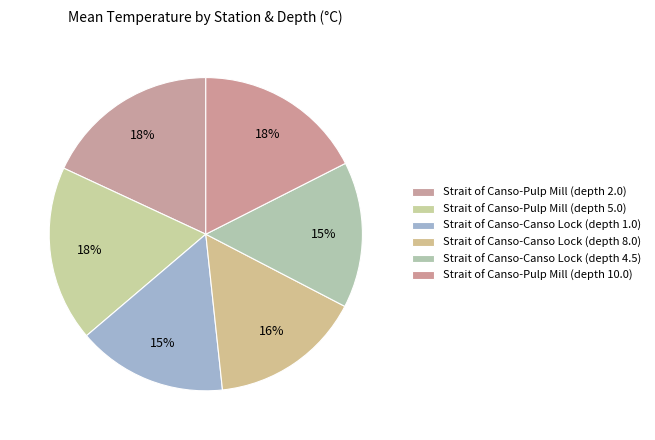

How many segments does this pie chart have?

6